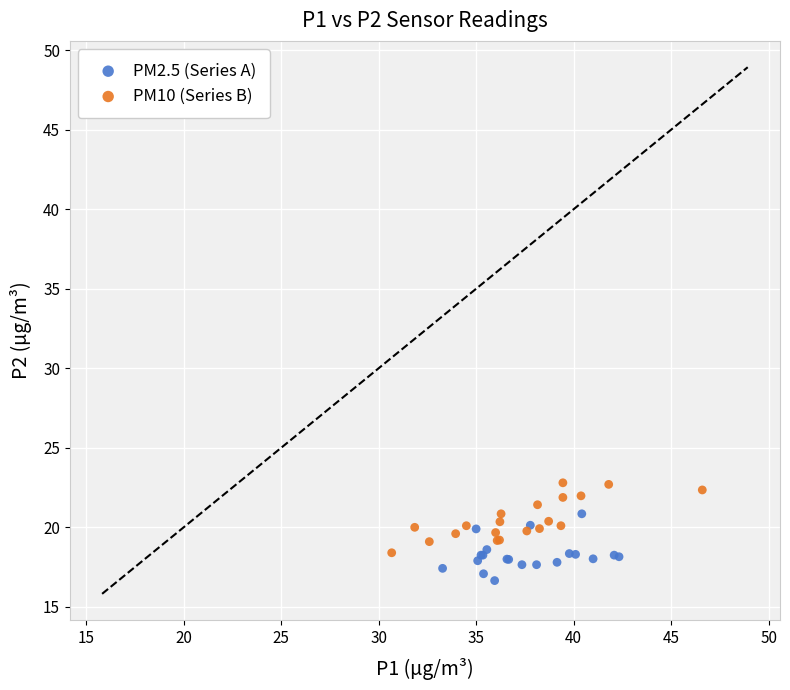

Which series contains the lowest Y value?

PM2.5 (Series A)